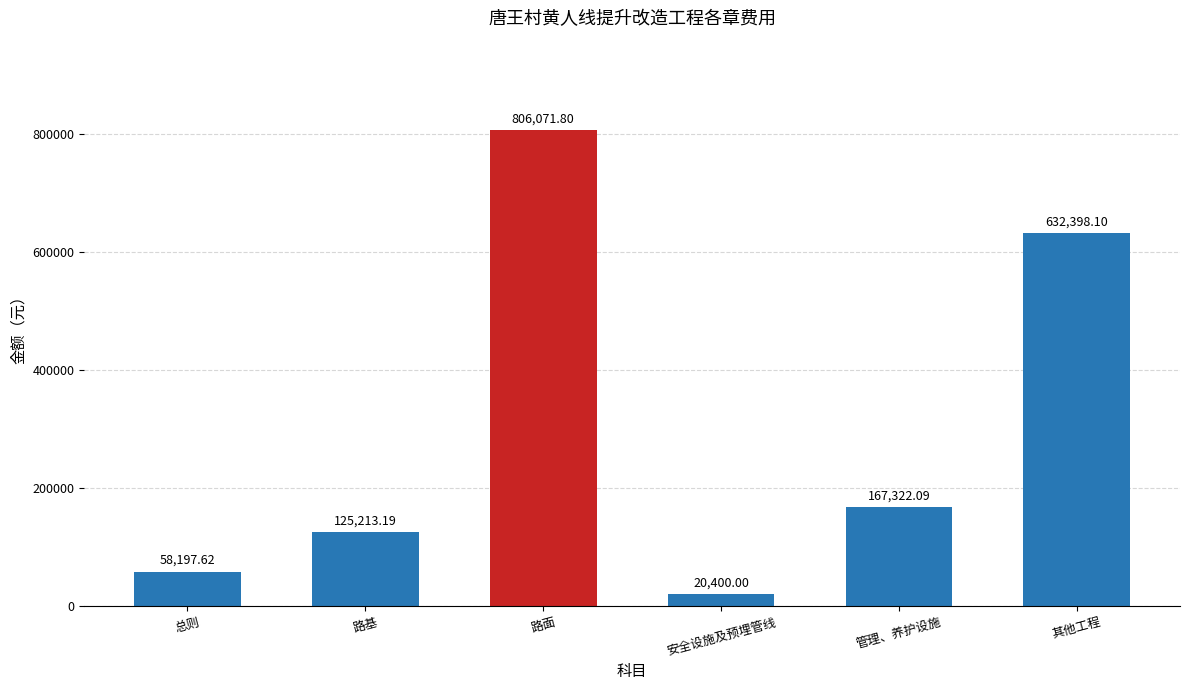

Between 路基 and 管理、养护设施, which is larger?

管理、养护设施